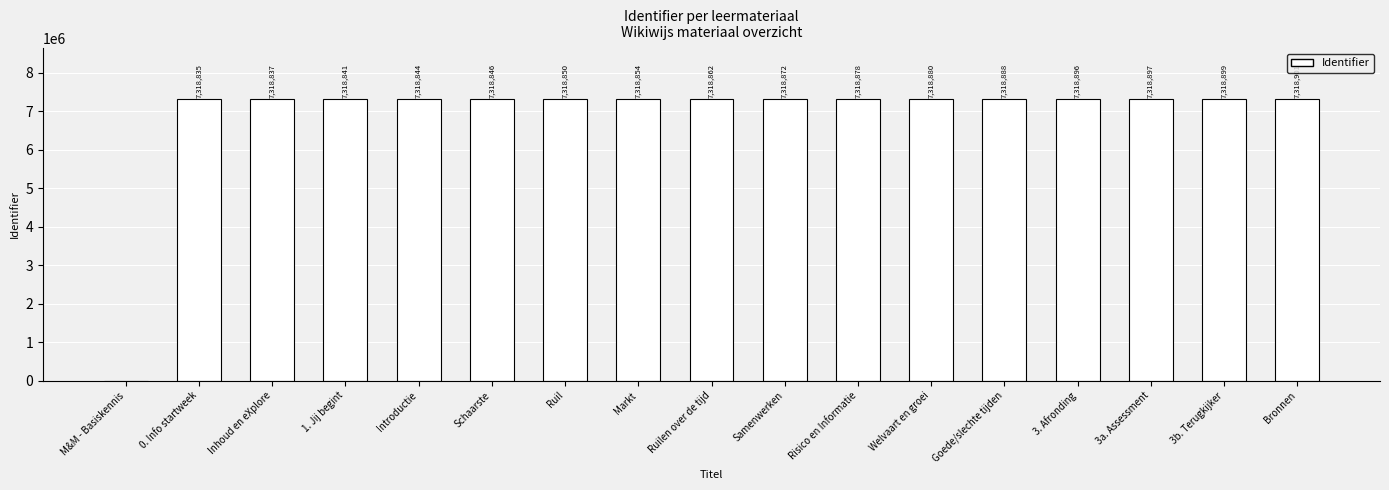

The value at 1. Jij begint is 7318841. True or false?

True